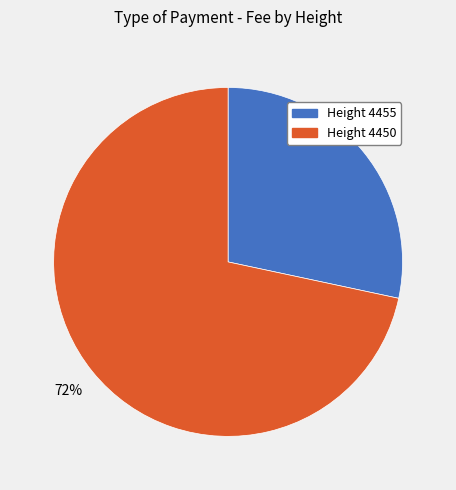

How many segments does this pie chart have?

2